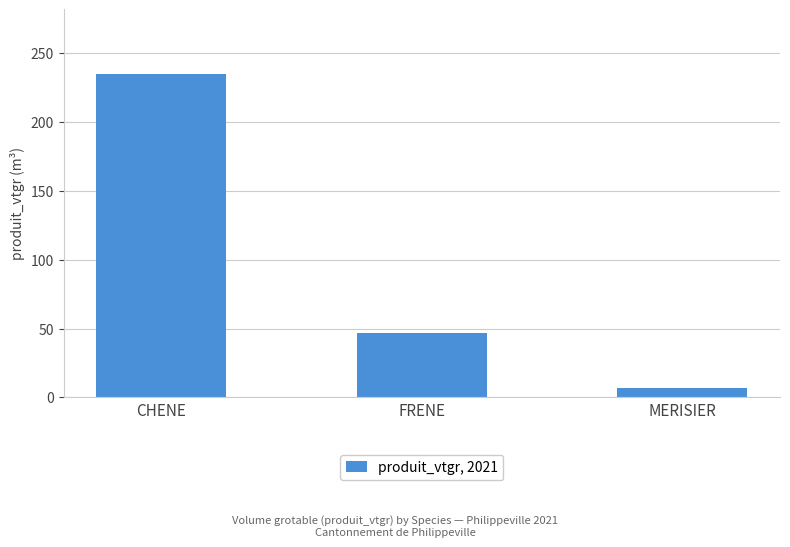

List the labels in order of value, largest first.

CHENE, FRENE, MERISIER